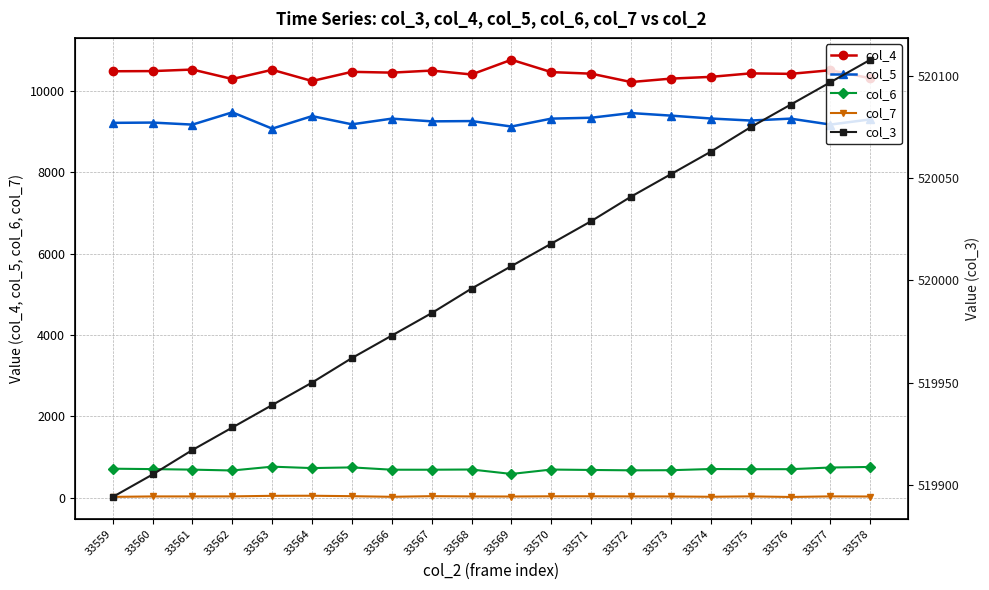

Between 33572 and 33570, which is larger?

33570